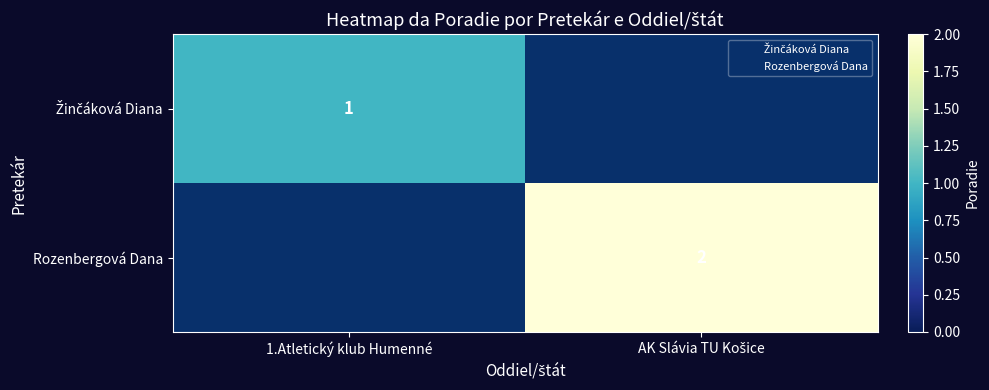

What is the smallest value displayed?

1.0